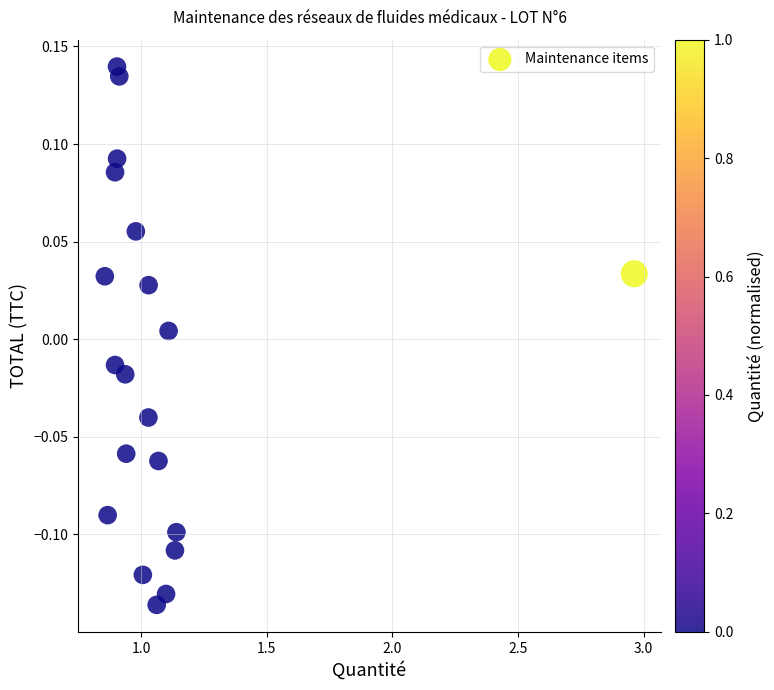

What is the range of X values (max minus min)?

2.1